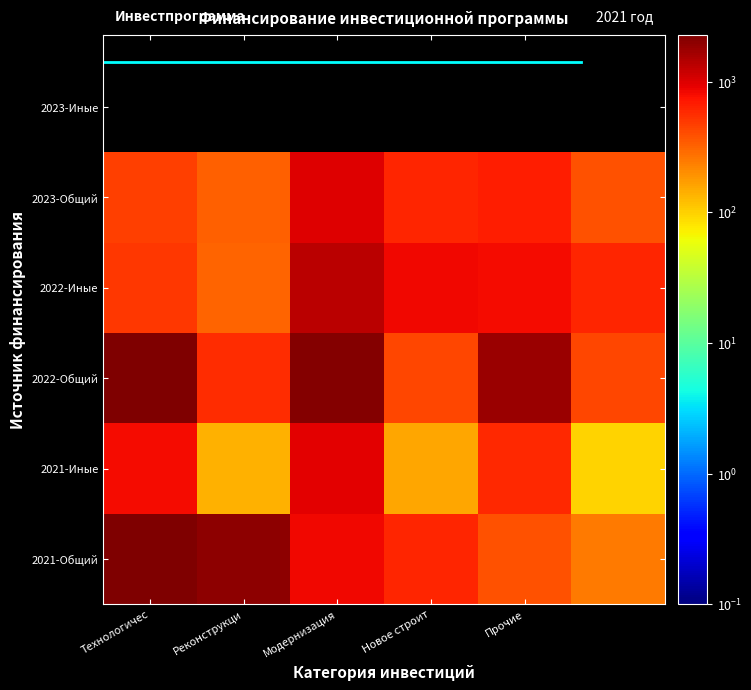

At how many categories does at least one series exceed 681?

5